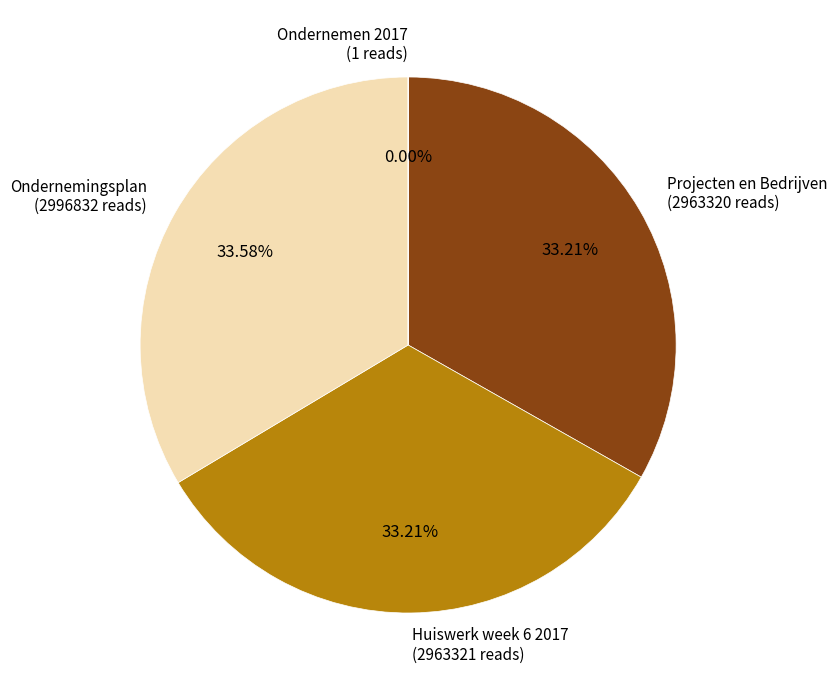

Does Huiswerk week 6 2017 represent more than half of the total?

No